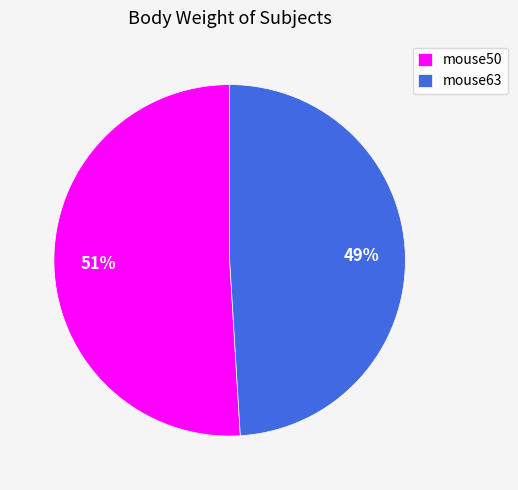

To the nearest percent, what percentage of the pie is mouse63?

49%